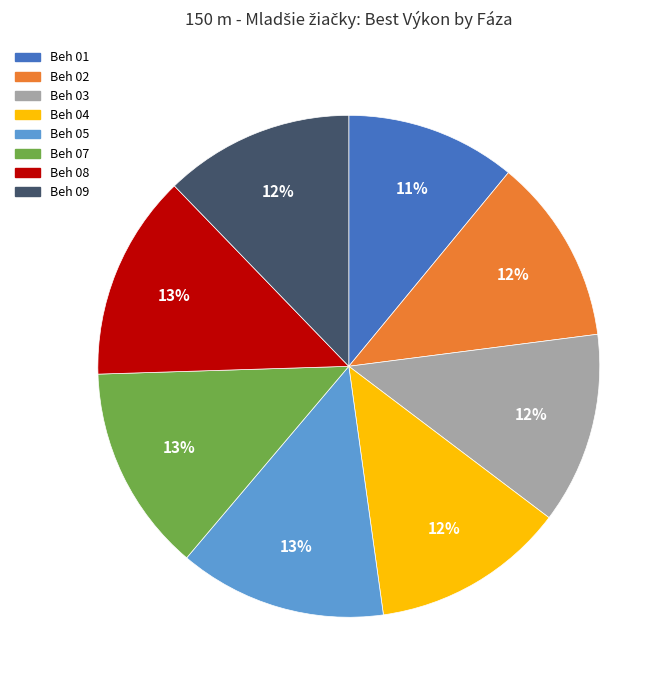

Which has a higher value, Beh 09 or Beh 08?

Beh 08